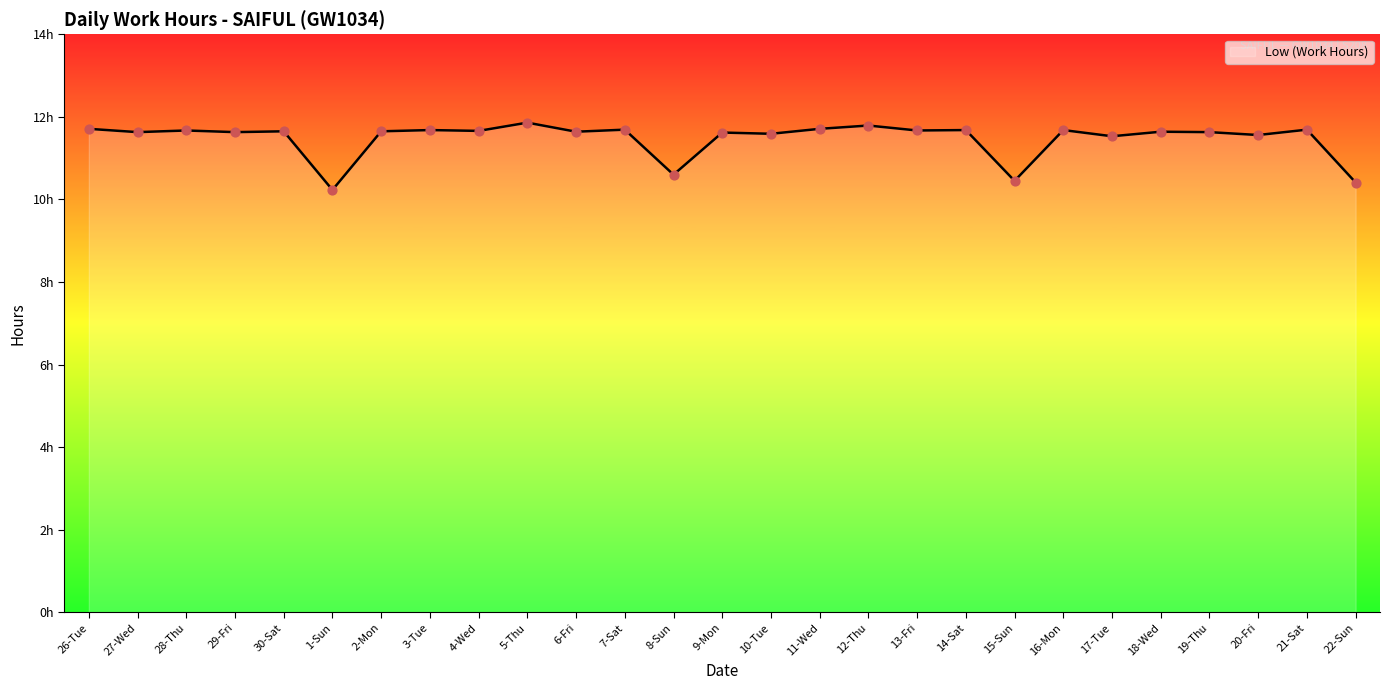

What is the change in value from 14-Sat to 22-Sun?

-1.3